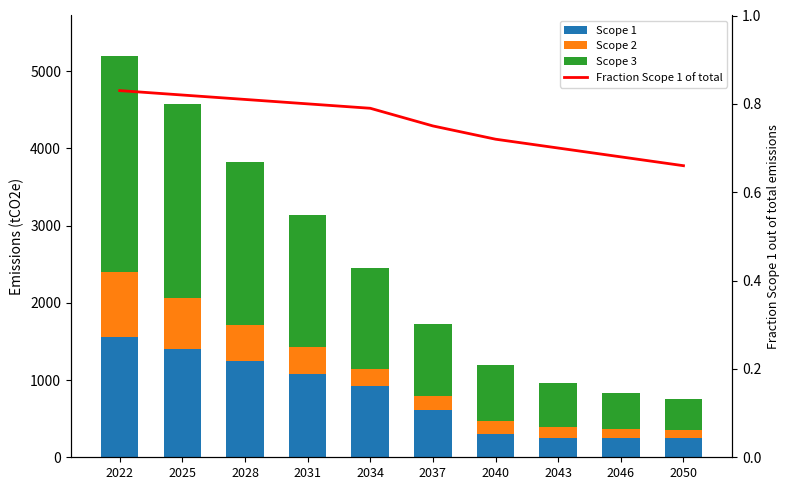

Reading right to left, extract all data points from this chart.

Scope 1: 2050=248.0	2046=248.0	2043=248.0	2040=300.3	2037=614.0	2034=927.6	2031=1084.5	2028=1241.3	2025=1398.2	2022=1555.0
Scope 2: 2050=108.9	2046=122.0	2043=143.1	2040=172.0	2037=181.0	2034=218.9	2031=344.5	2028=473.7	2025=668.5	2022=837.4
Scope 3: 2050=403.8	2046=458.1	2043=575.8	2040=720.8	2037=926.6	2034=1305.9	2031=1705.5	2028=2104.2	2025=2512.4	2022=2806.4
Fraction Scope 1 of total: 2050=0.7	2046=0.7	2043=0.7	2040=0.7	2037=0.8	2034=0.8	2031=0.8	2028=0.8	2025=0.8	2022=0.8